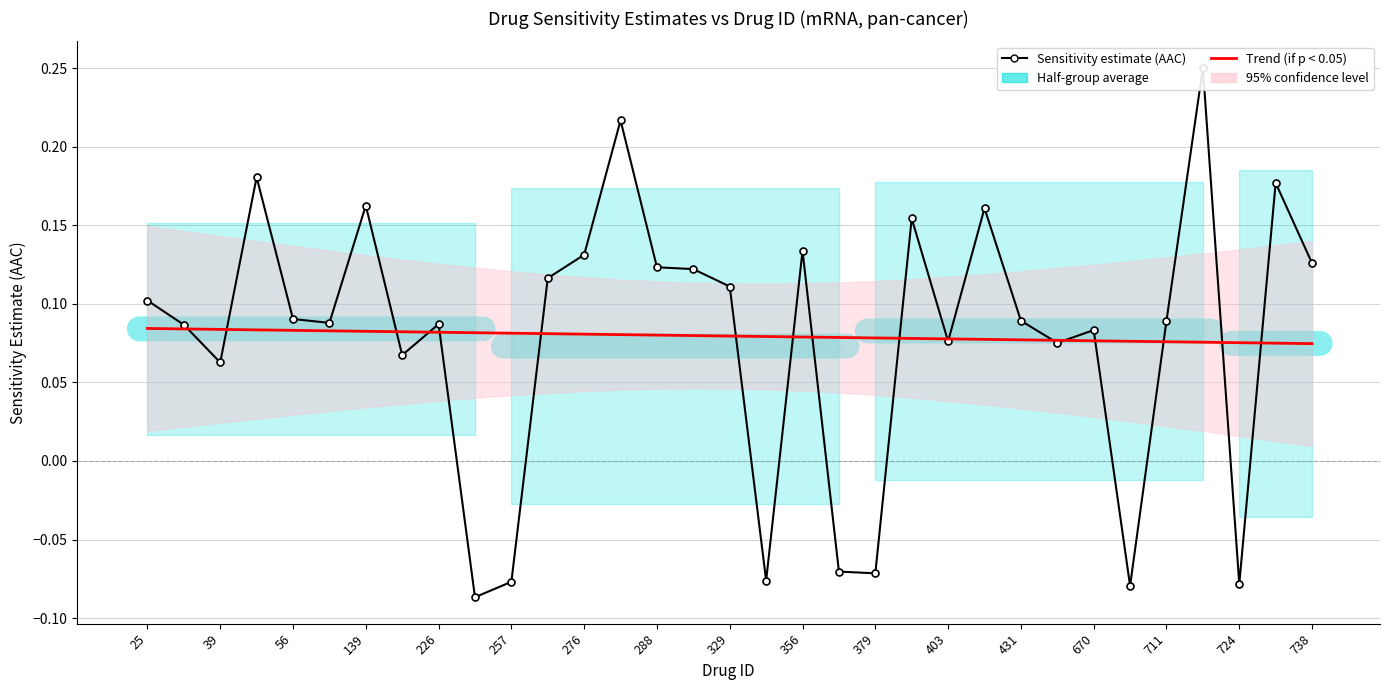

How many values are between 0 and 1?

26